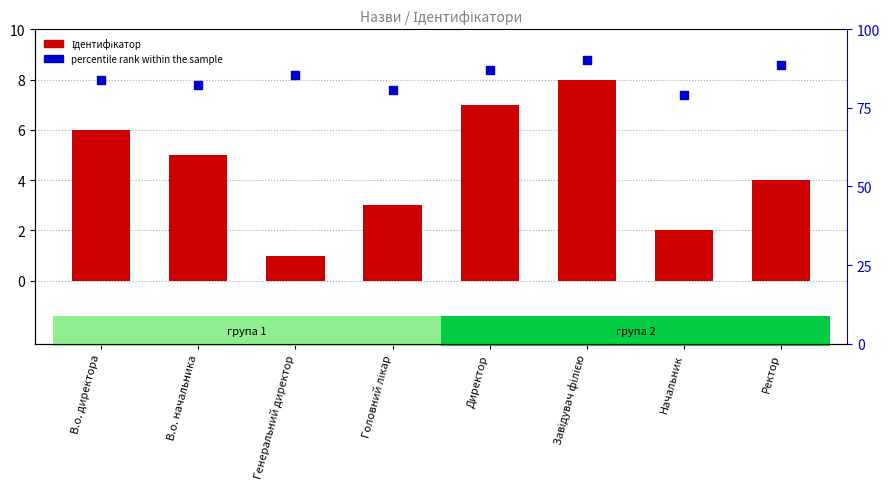

Which series has the largest Y range (max minus min)?

Ідентифікатор